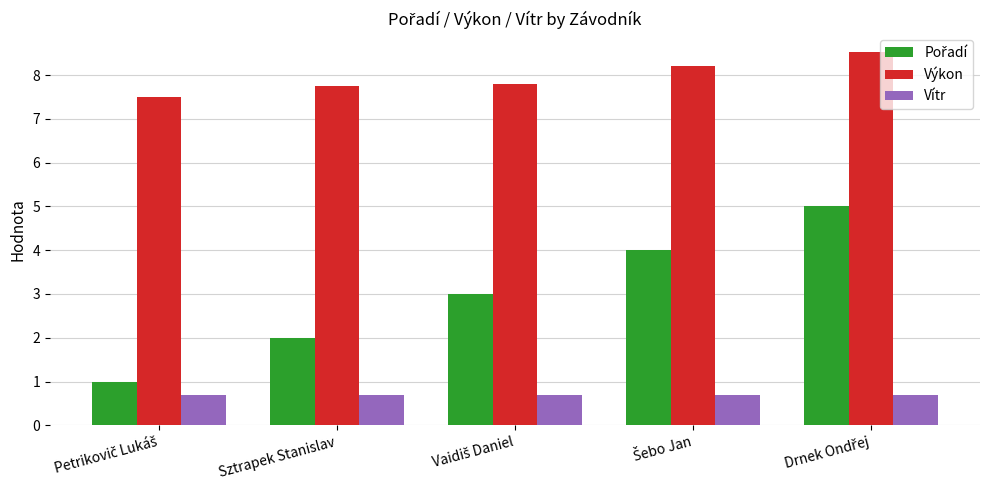

How many bars are there in each group?

3